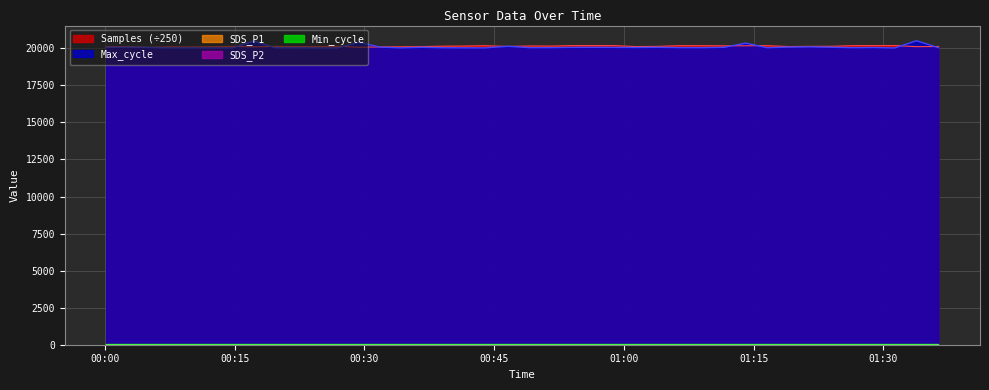

Where is the first local minimum for SDS_P2?

00:15